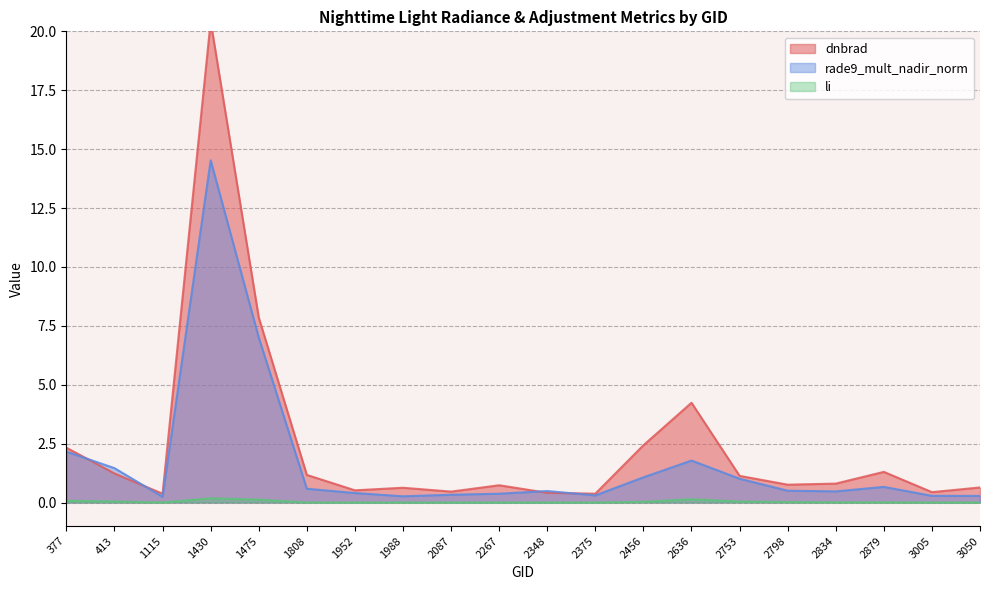

What is the greatest value displayed?

20.4